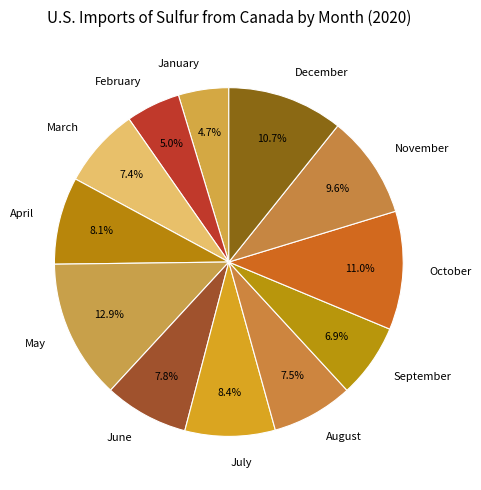

The November slice represents 19% of the pie. True or false?

False